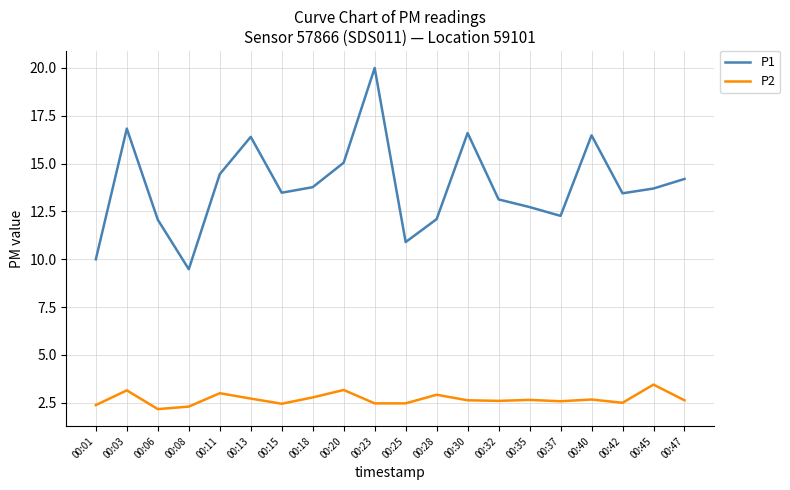

Rank the series by their average value, from lowest to highest.

P2, P1